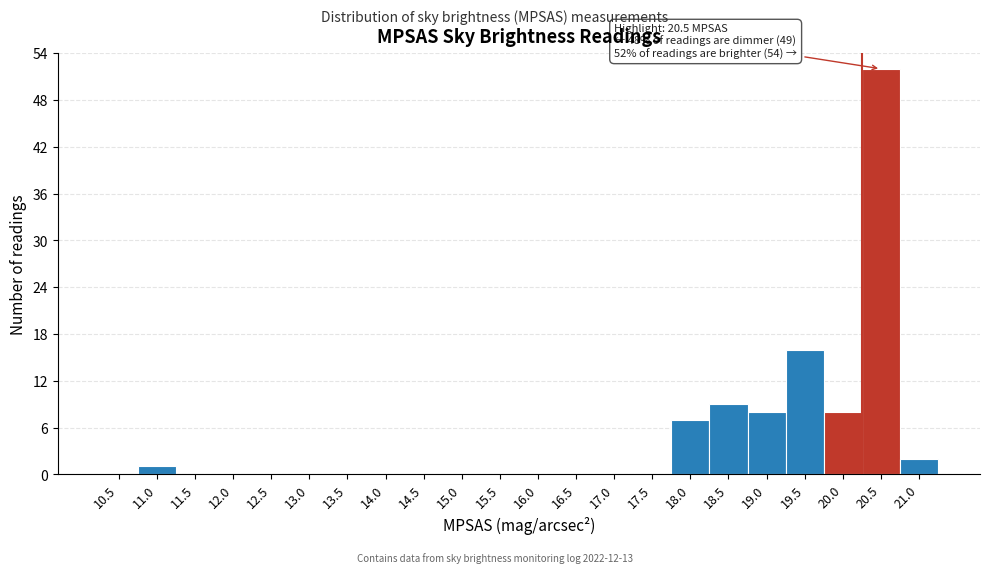

Reading left to right, what are all the values shown in this chart?

10.5=0	11.0=1	11.5=0	12.0=0	12.5=0	13.0=0	13.5=0	14.0=0	14.5=0	15.0=0	15.5=0	16.0=0	16.5=0	17.0=0	17.5=0	18.0=7	18.5=9	19.0=8	19.5=16	20.0=8	20.5=52	21.0=2